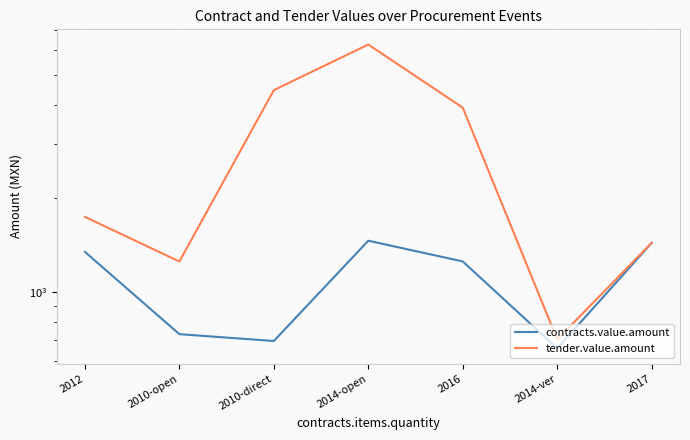

What is the value of the contracts.value.amount point at the 4th from the left?

1461.6